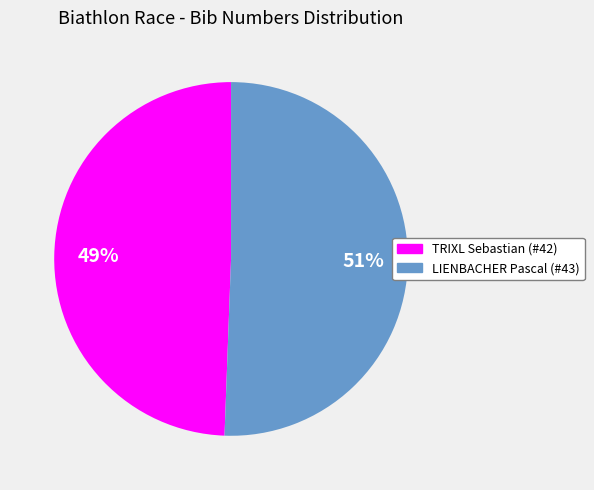

What is the largest slice in the pie chart?

LIENBACHER Pascal (#43)